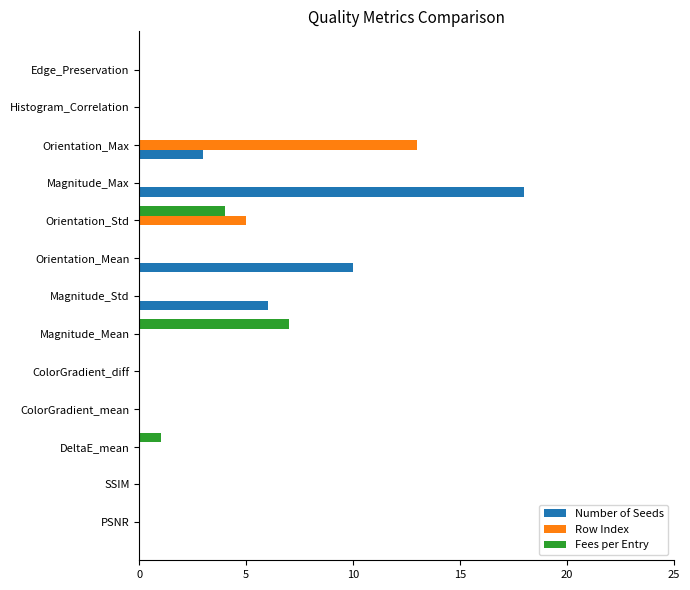

Is it true that Number of Seeds equals 18 at Magnitude_Max?

True